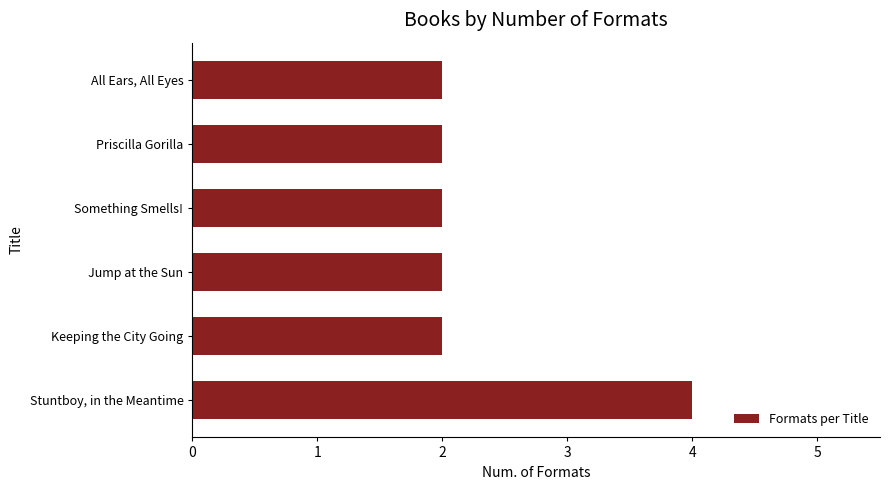

True or false: the data shows 1 at Stuntboy, in the Meantime.

False